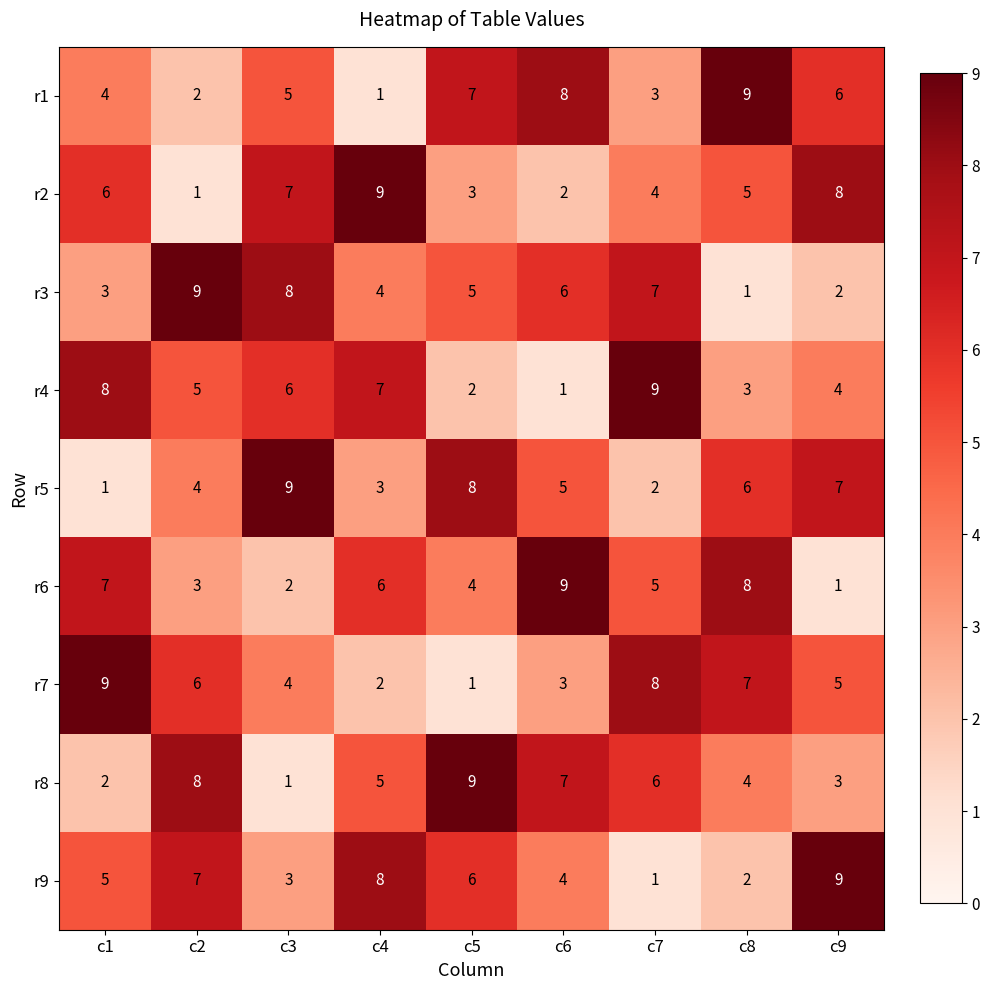

Count the r2 values in the range 3 to 7.

5